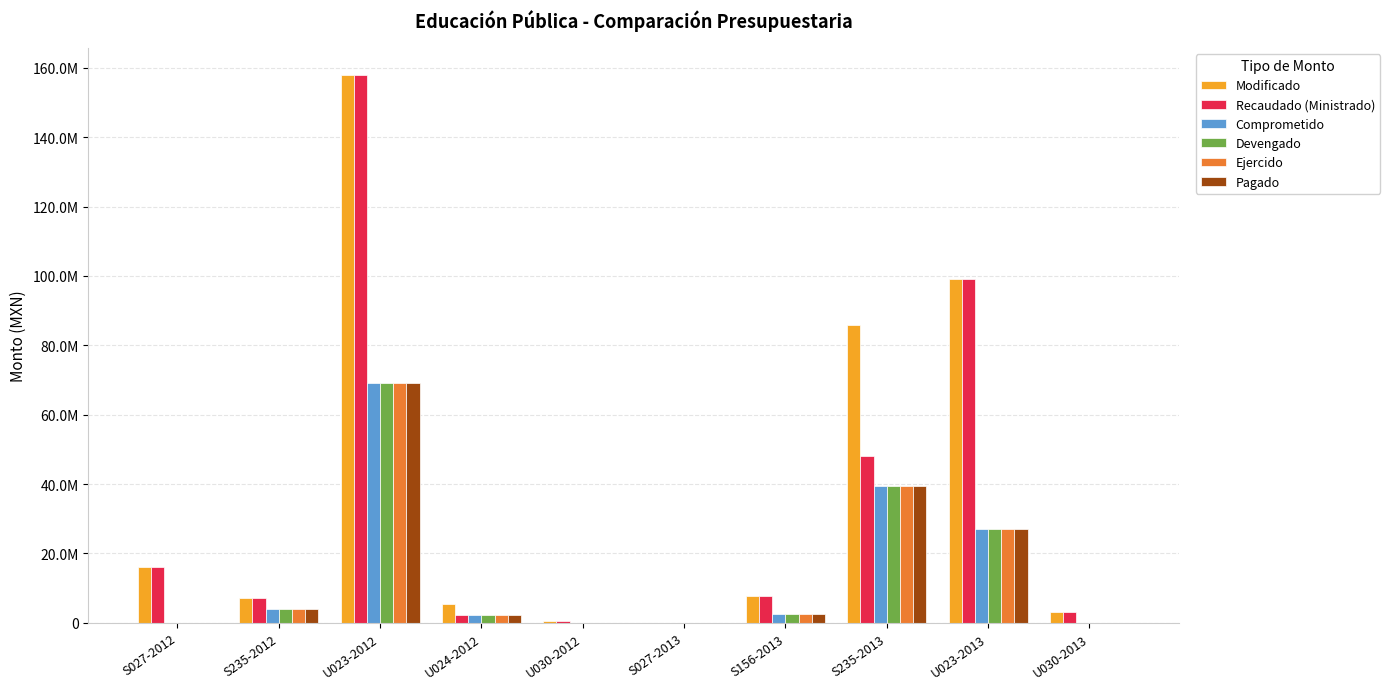

Are the bars horizontal?

No